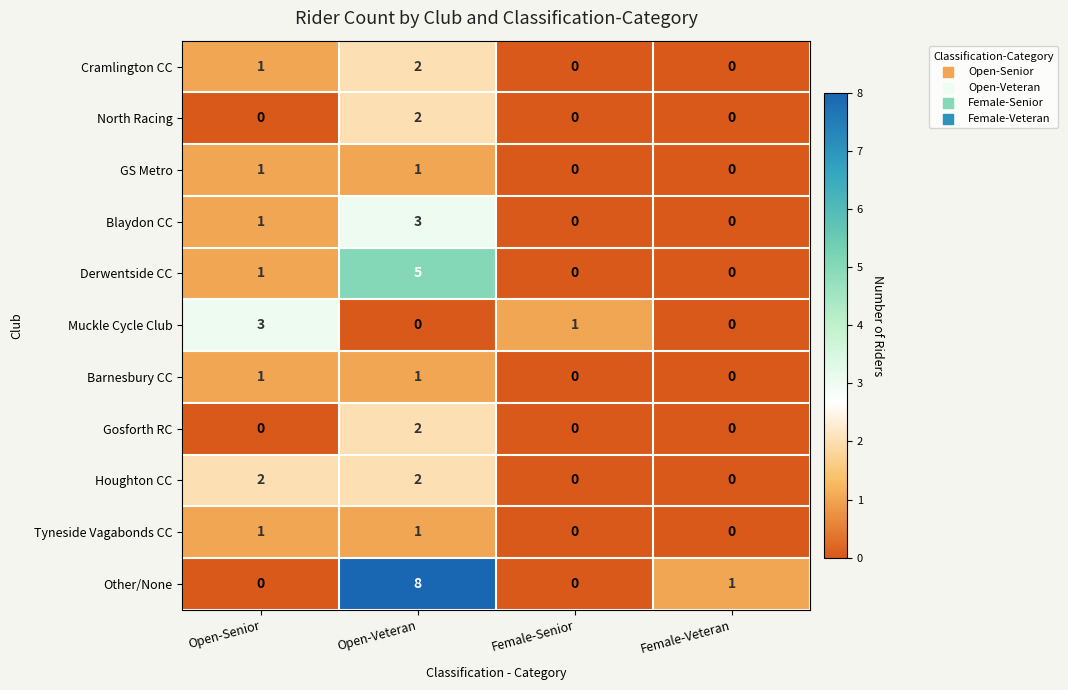

Is the value of Houghton CC at Open-Veteran greater than the value of Muckle Cycle Club at Open-Senior?

No